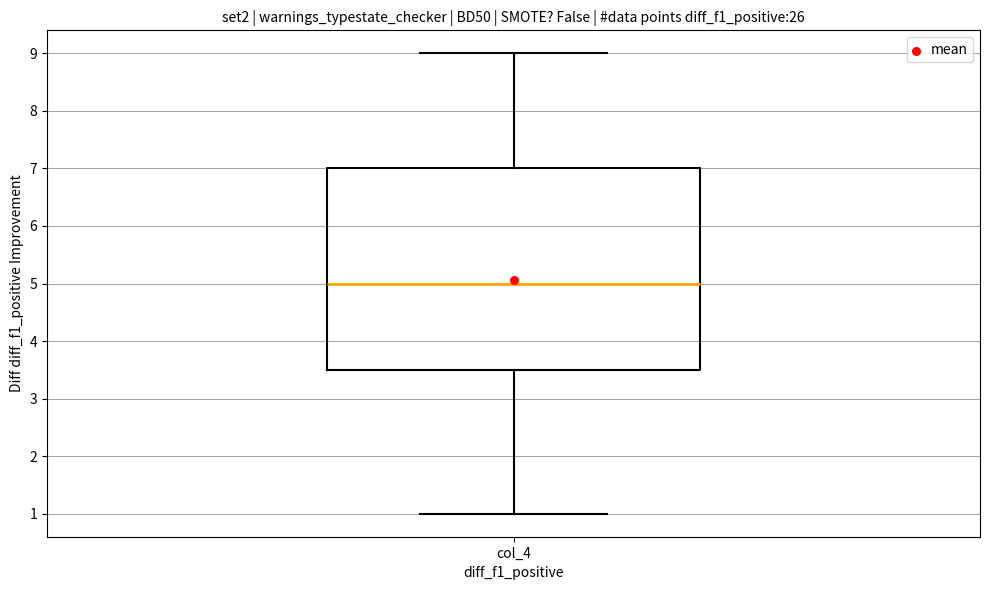

Read this box plot against the y-axis: the position of the median line, the range covered by the box, and the ends of both whiskers. The values are not printed on the chart, so give them approximately, as read against the axis.

median 5.0, box 3.5 to 7.0, whiskers 1.0 to 9.0